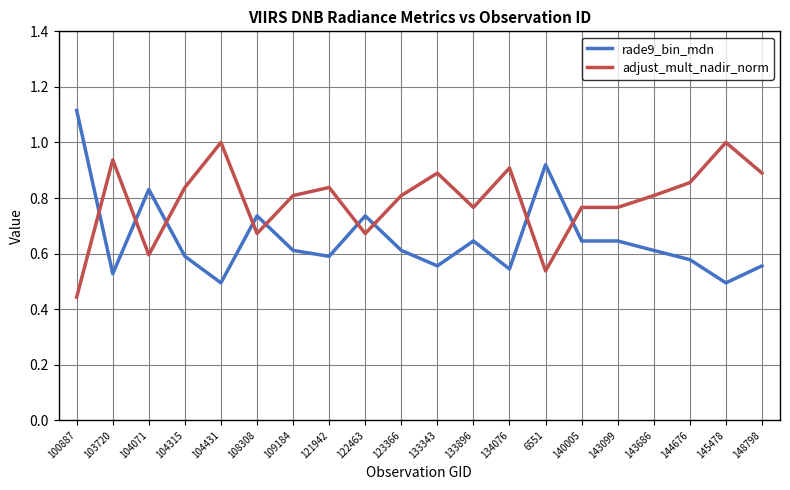

At which category does the chart reach its minimum across all series?

100887